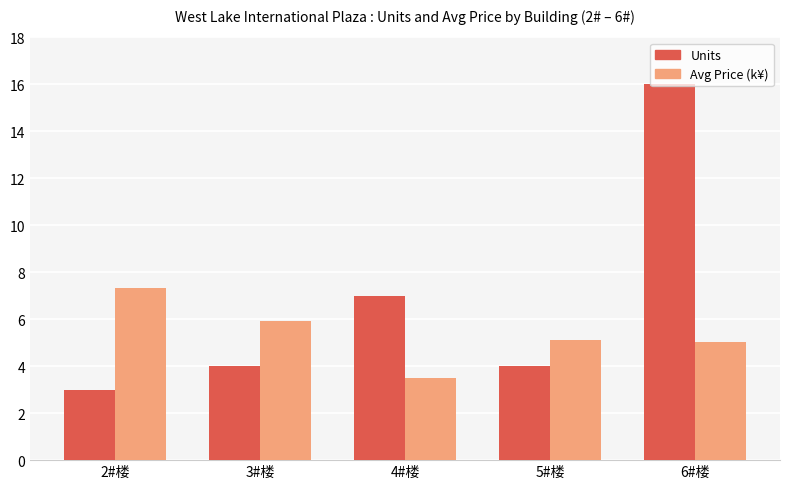

Reading left to right, what are all the values shown in this chart?

Units: 3.0	4.0	7.0	4.0	16.0
Avg Price (k¥): 7.3	5.9	3.5	5.1	5.0